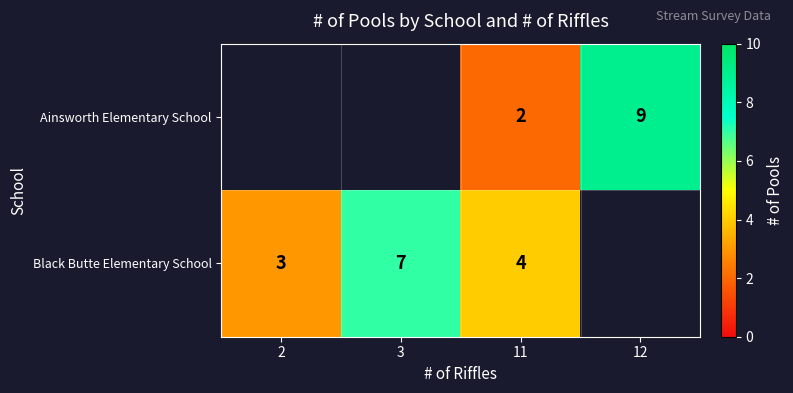

How many values in the Black Butte Elementary School series are below 7?

2